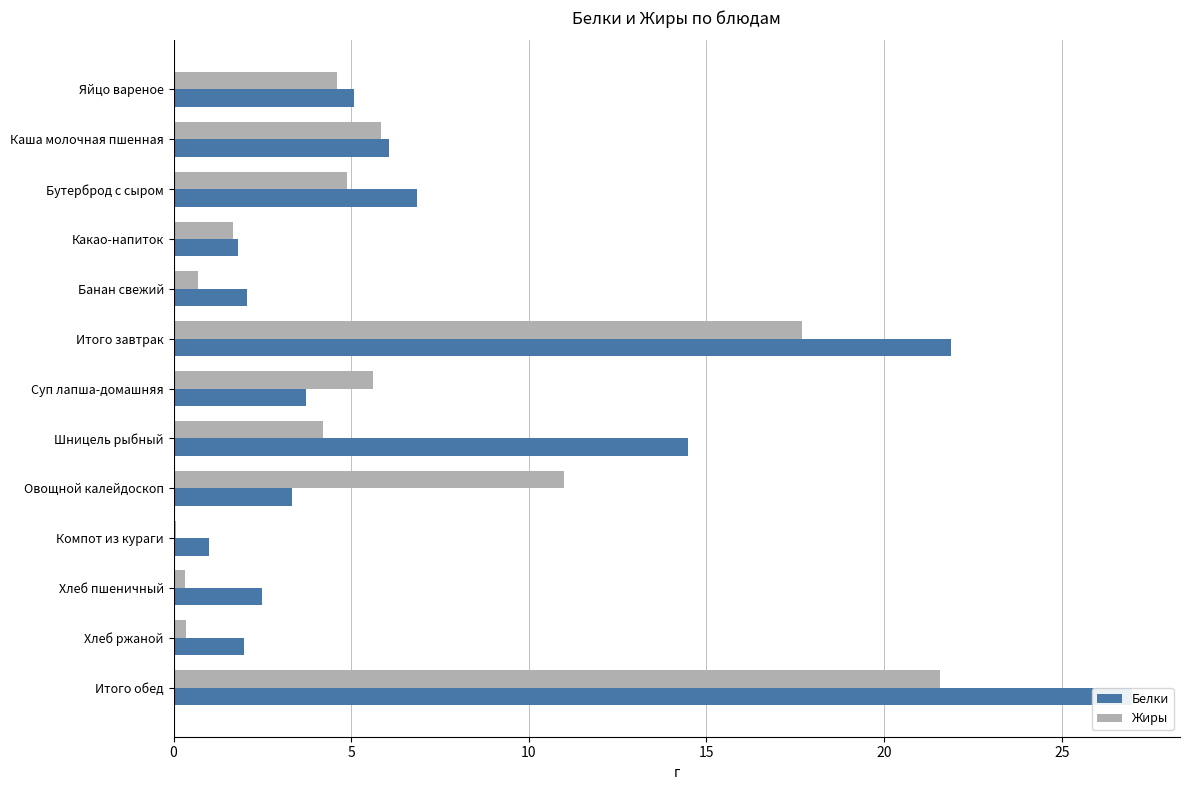

What are all the series names shown in the legend?

Белки, Жиры